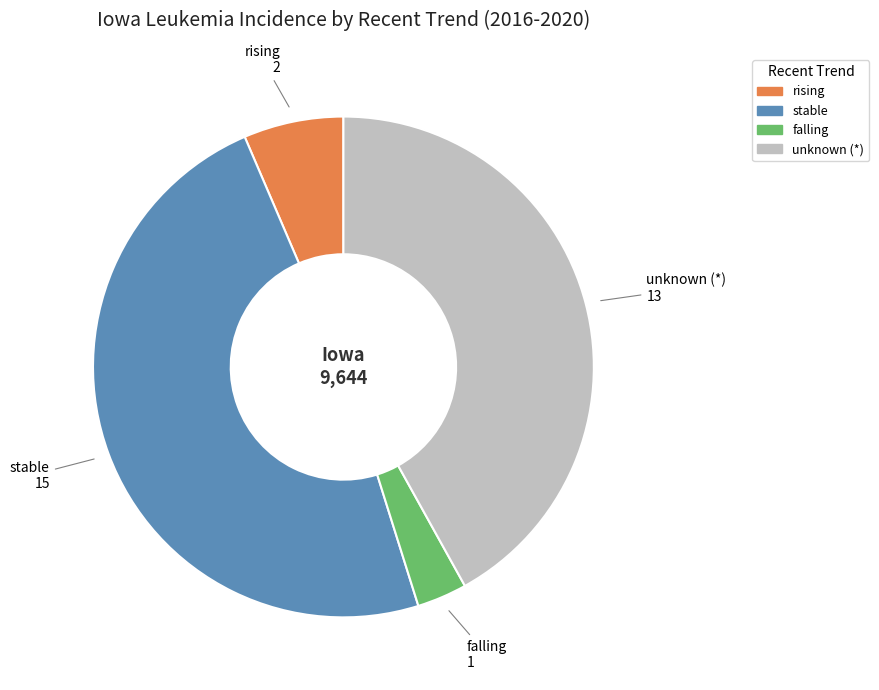

Is there a majority slice in this chart?

No